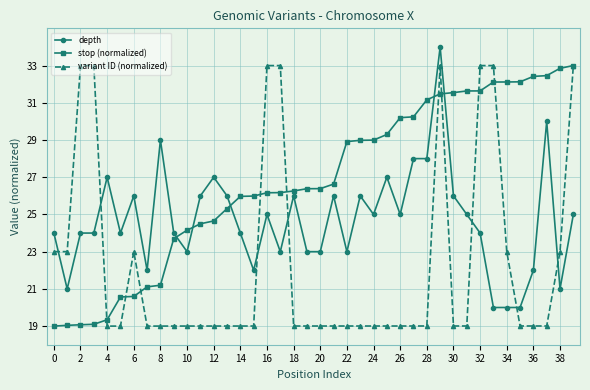

Rank the series by their average value, from lowest to highest.

variant ID (normalized), depth, stop (normalized)